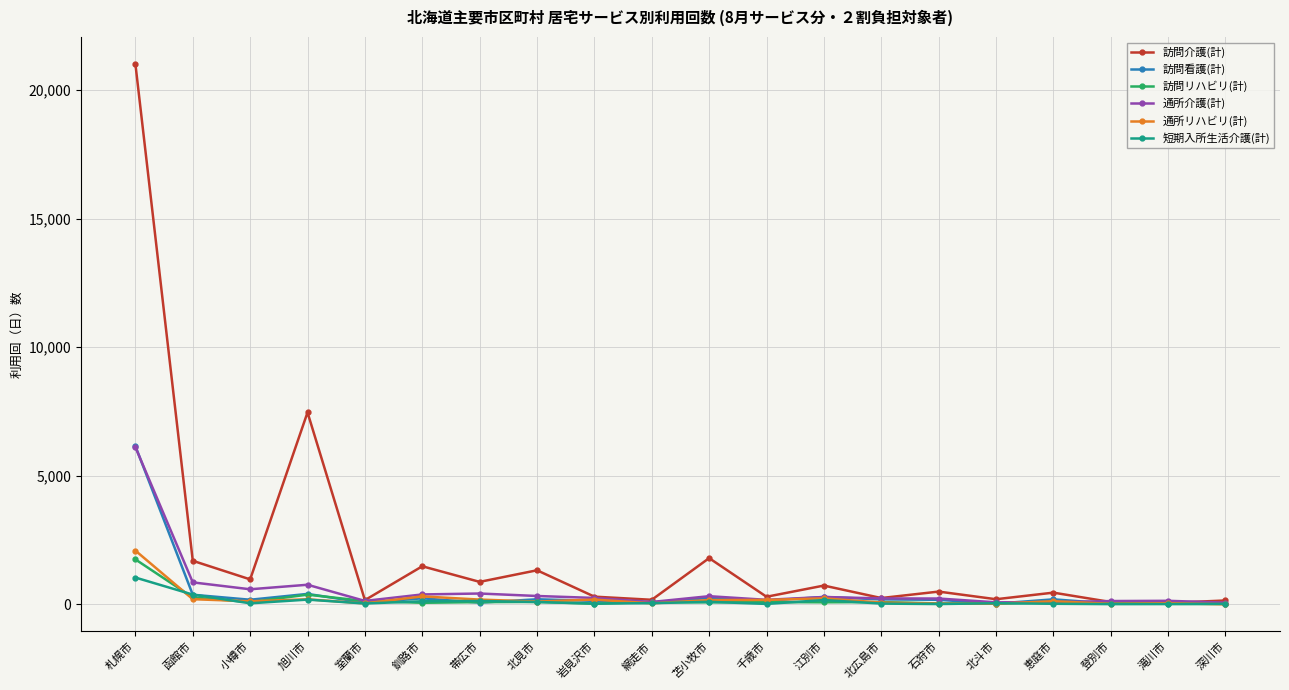

The value of 通所リハビリ(計) at 札幌市 is 2086. True or false?

True